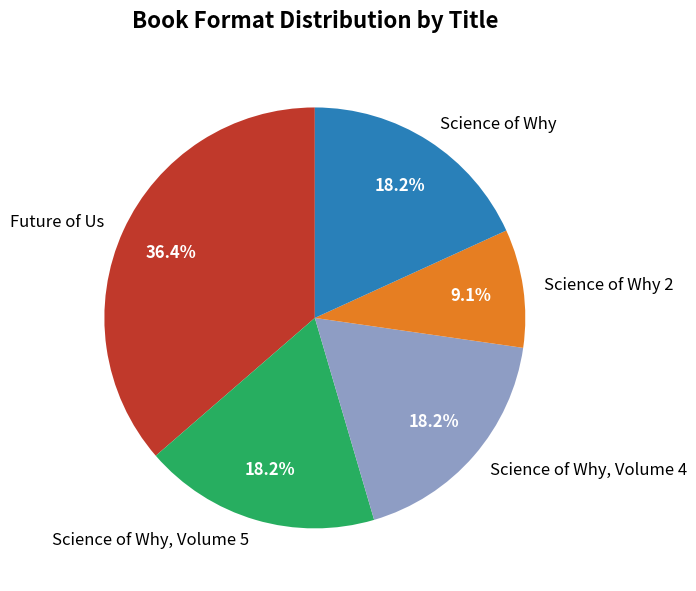

To the nearest percent, what is the average slice percentage?

20%